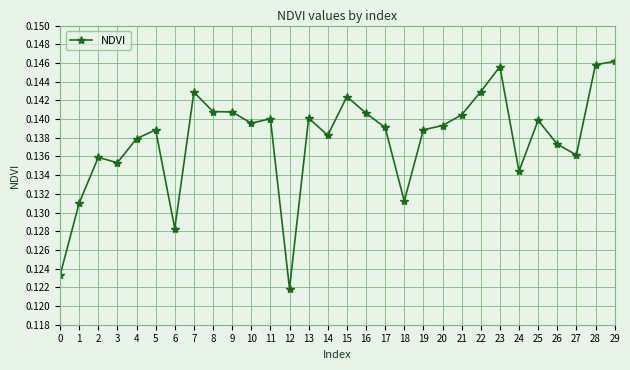

Is this an area chart (filled region under the line)?

No